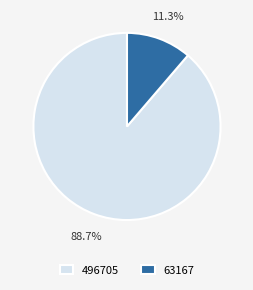

How many slices are in this pie chart?

2